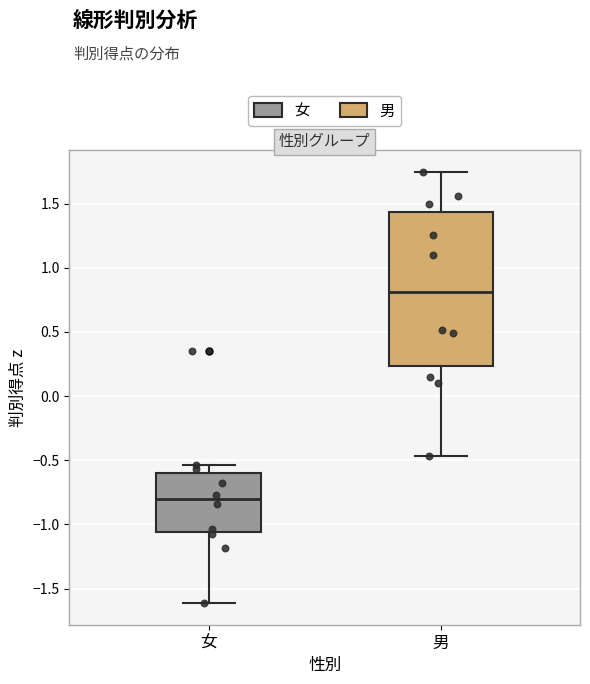

Comparing the boxes themselves (not the whiskers), which one is the tallest?

男